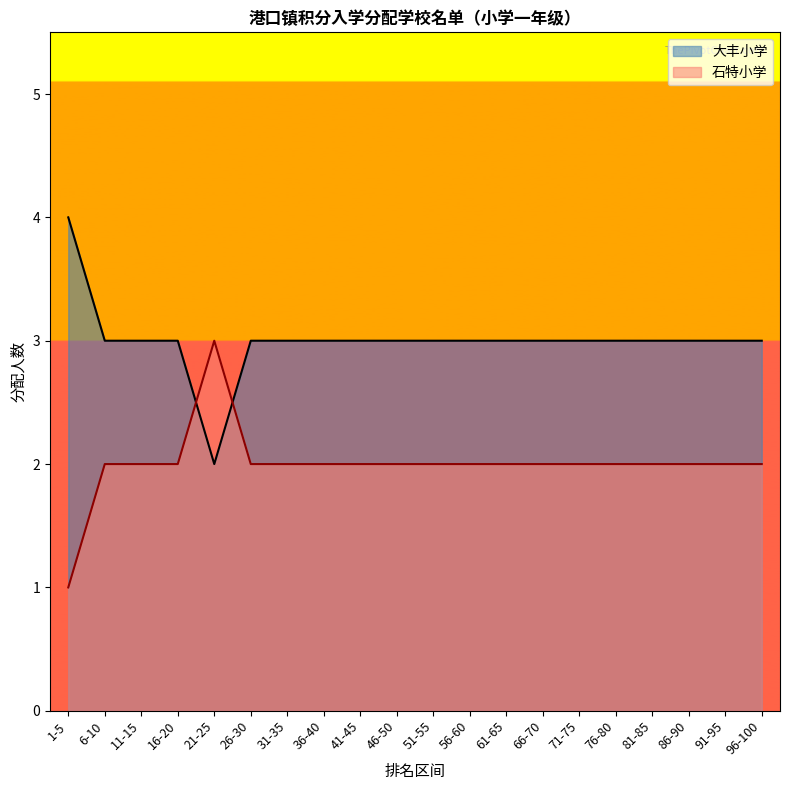

Which series has the largest total across all categories?

大丰小学